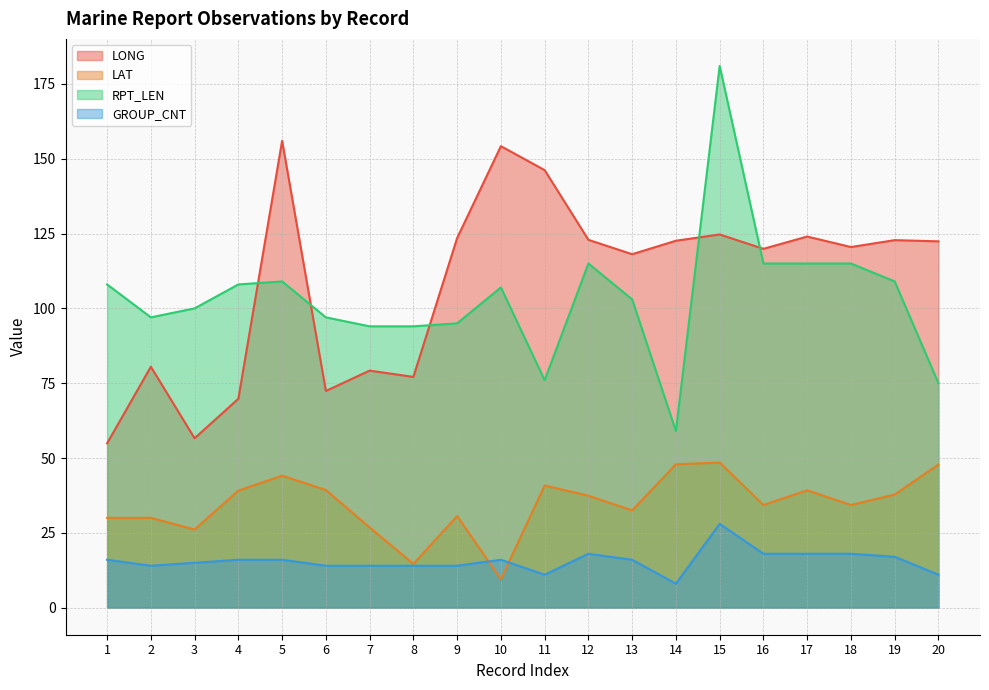

Reading left to right, what are all the values shown in this chart?

LONG: 1=54.9	2=80.5	3=56.6	4=69.8	5=156.0	6=72.4	7=79.2	8=77.1	9=123.5	10=154.2	11=146.2	12=122.9	13=118.1	14=122.6	15=124.7	16=119.9	17=124.0	18=120.5	19=122.8	20=122.4
LAT: 1=30.0	2=30.0	3=26.1	4=39.1	5=44.1	6=39.3	7=26.8	8=14.6	9=30.6	10=9.5	11=40.8	12=37.4	13=32.5	14=47.9	15=48.5	16=34.3	17=39.2	18=34.3	19=37.8	20=47.8
RPT_LEN: 1=108.0	2=97.0	3=100.0	4=108.0	5=109.0	6=97.0	7=94.0	8=94.0	9=95.0	10=107.0	11=76.0	12=115.0	13=103.0	14=59.0	15=181.0	16=115.0	17=115.0	18=115.0	19=109.0	20=75.0
GROUP_CNT: 1=16.0	2=14.0	3=15.0	4=16.0	5=16.0	6=14.0	7=14.0	8=14.0	9=14.0	10=16.0	11=11.0	12=18.0	13=16.0	14=8.0	15=28.0	16=18.0	17=18.0	18=18.0	19=17.0	20=11.0